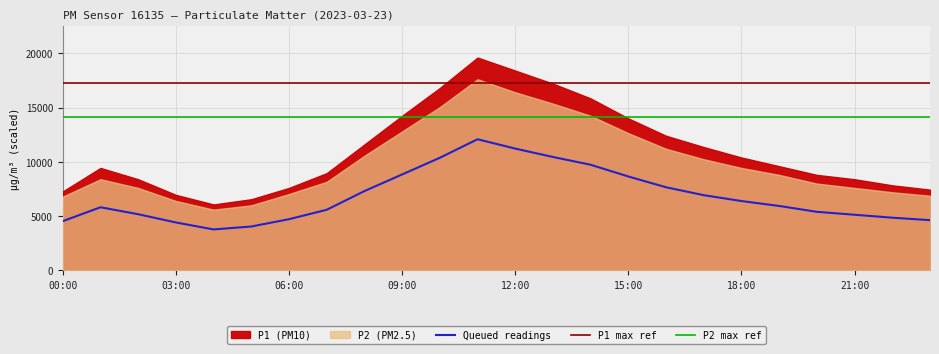

True or false: P2 max ref and Queued readings cross at least once.

False